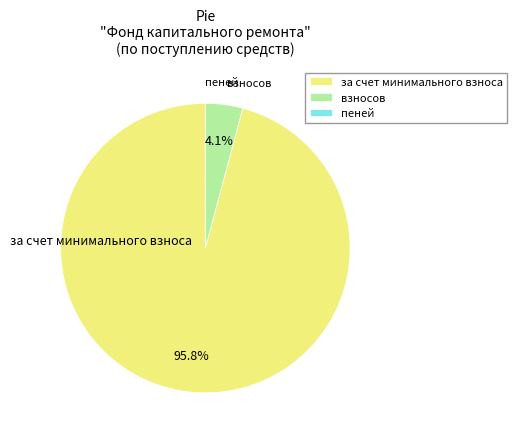

What is the largest slice in the pie chart?

за счет минимального взноса